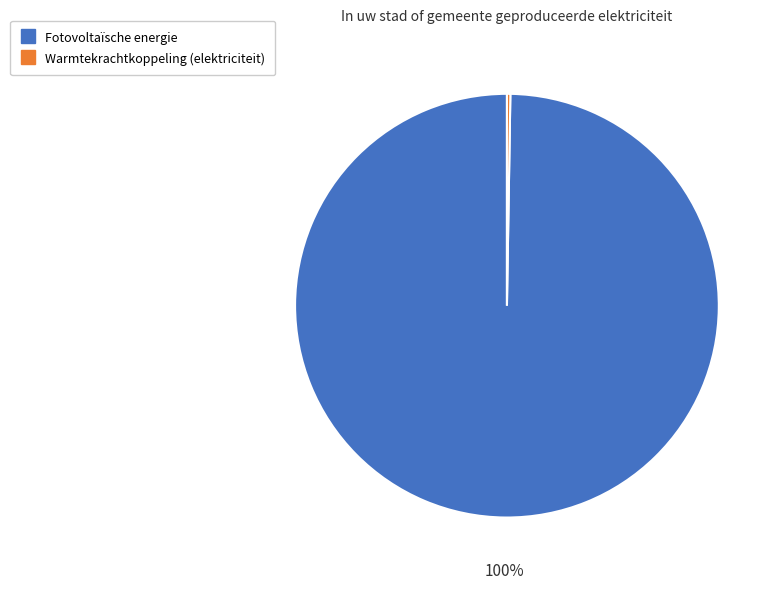

Is there any slice that represents more than half of the pie?

Yes